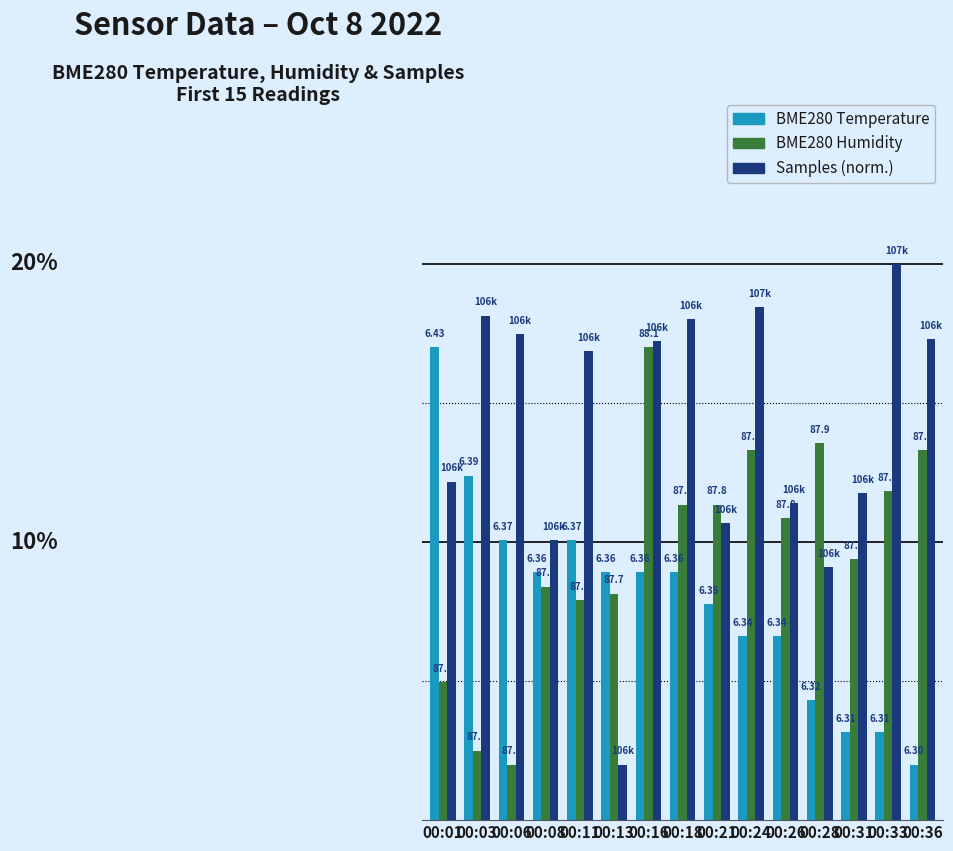

Which has a higher value, 00:28 or 00:18?

00:18